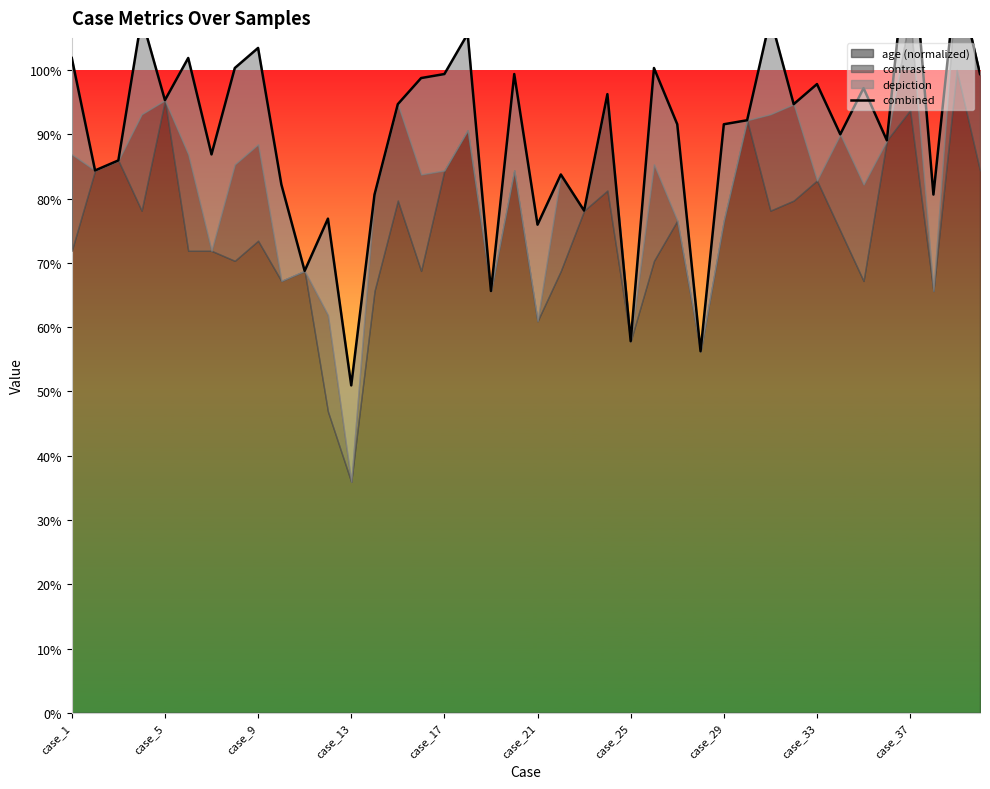

What is the ratio of the value at 13 to the value at 36?

0.7